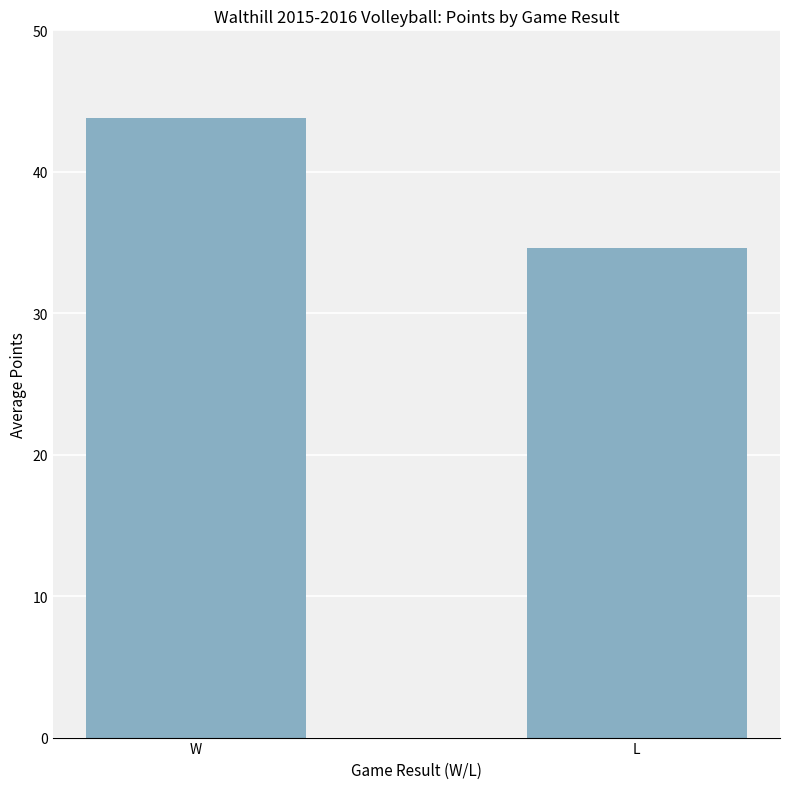

At which category does the chart reach its minimum across all series?

L